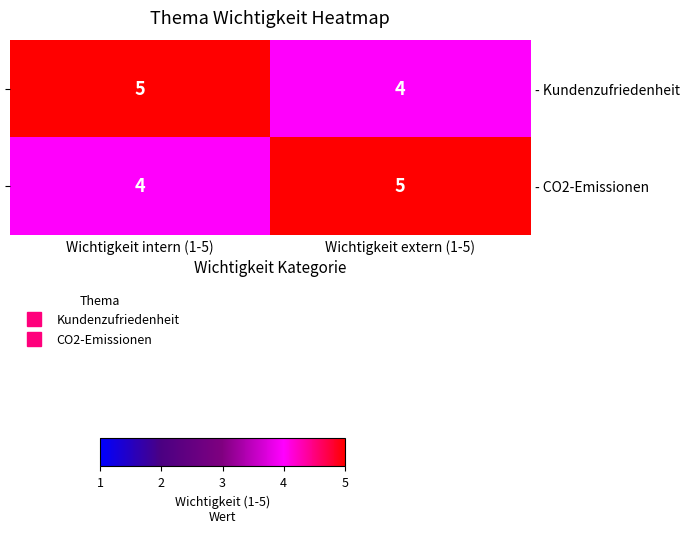

The value of - Kundenzufriedenheit at Wichtigkeit intern (1-5) is 5. True or false?

True